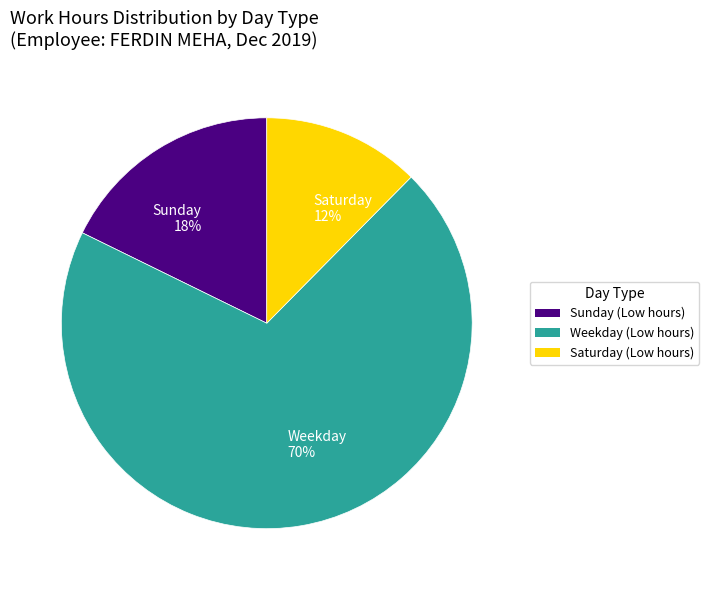

How many slices are in this pie chart?

3